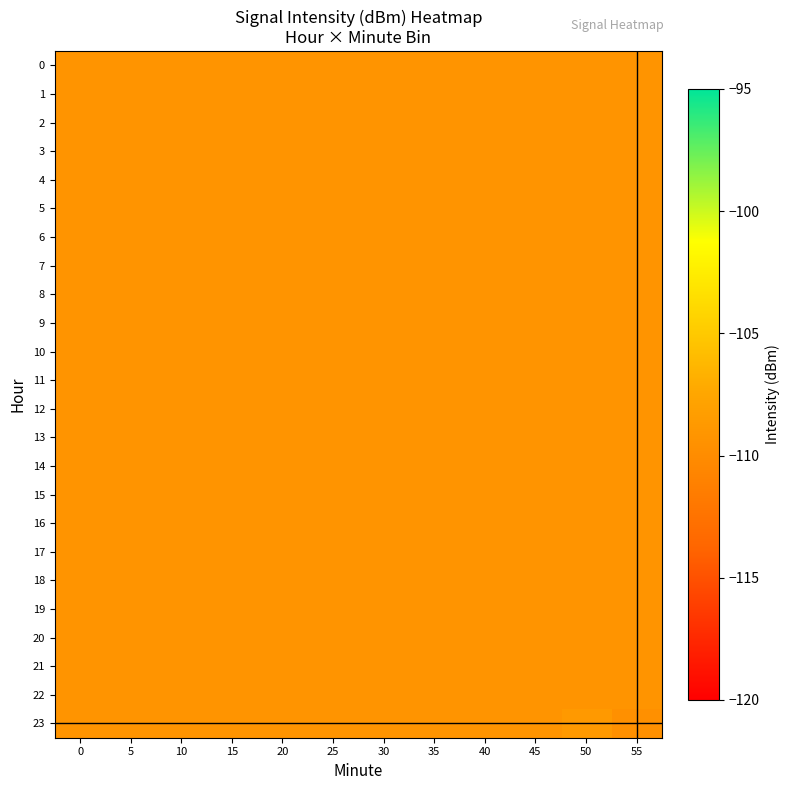

Which label corresponds to the largest value in the chart?

50